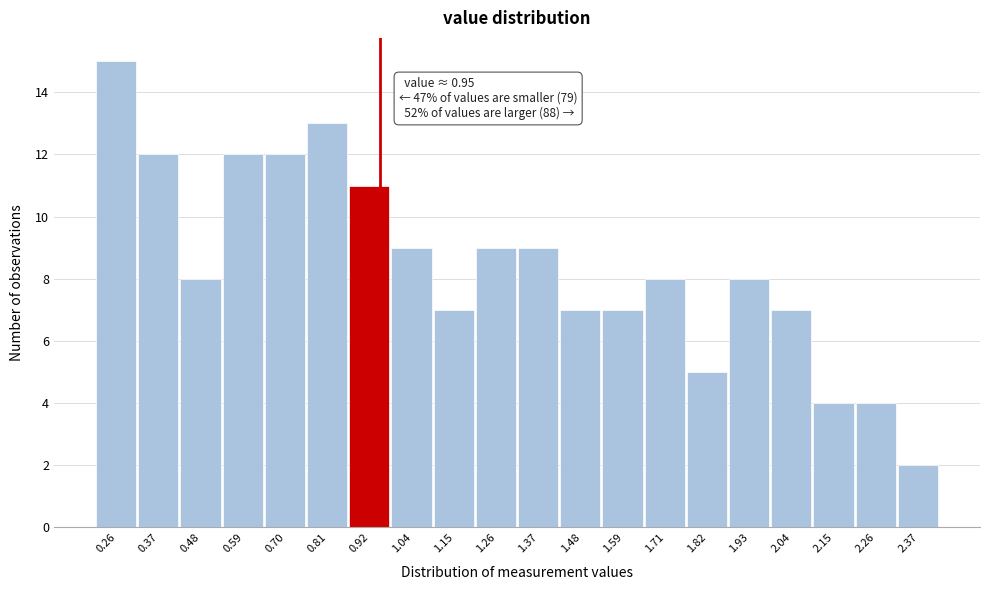

Over which range of the x-axis is the bar tallest?

0.20 to 0.32